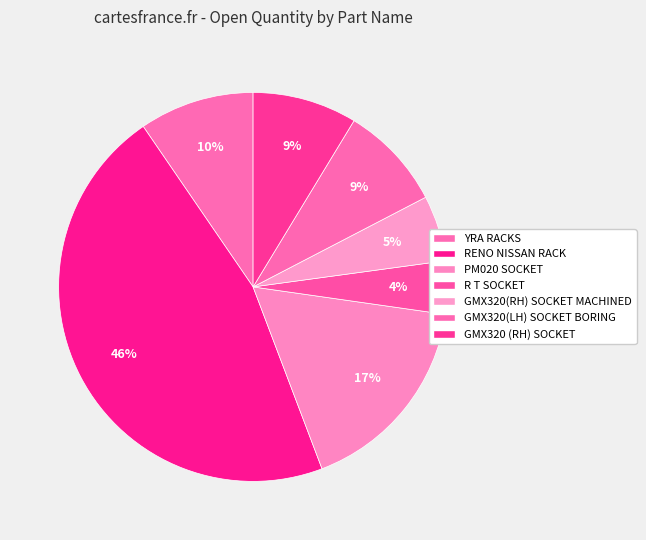

Count the number of slices in the pie.

7